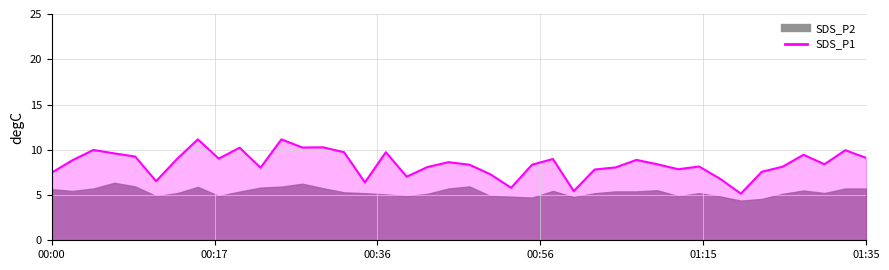

What is the change in value from 00:00 to 01:32?

+2.5